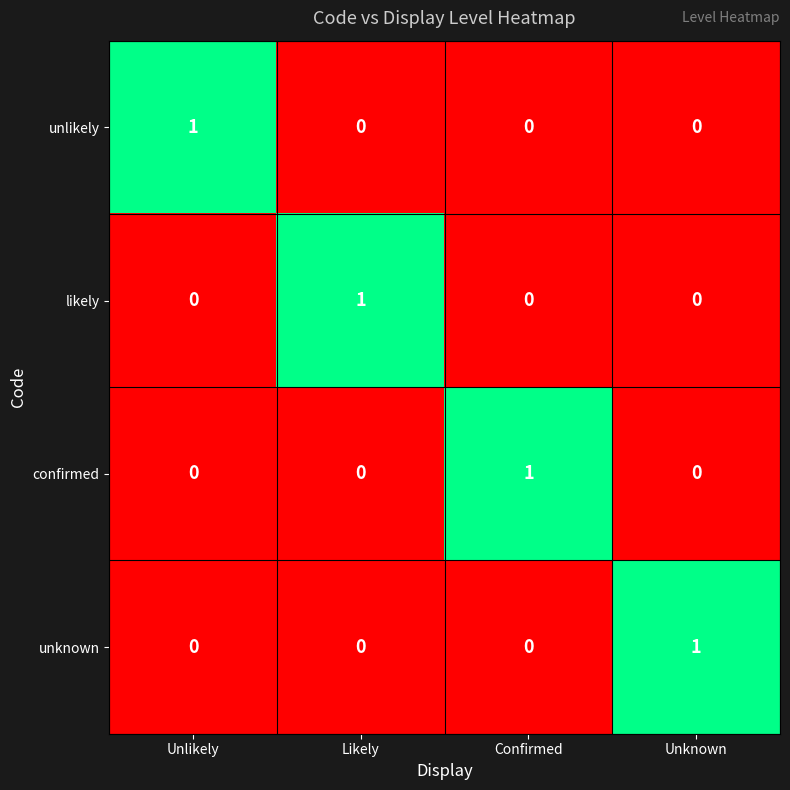

At how many categories does at least one series exceed 0?

4